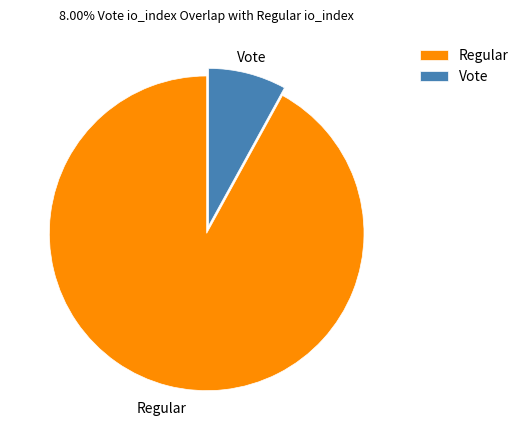

Does Vote represent more than half of the total?

No